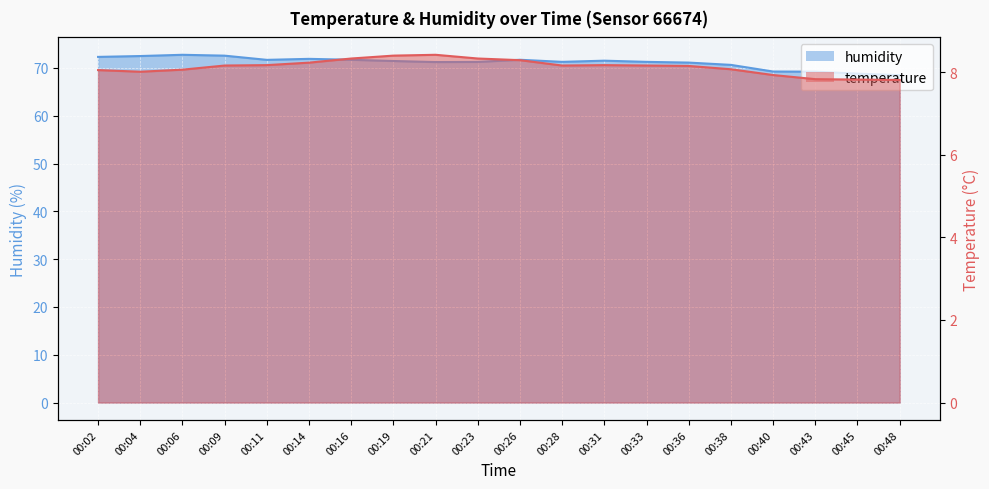

At 00:33, list the series in order from smallest to largest.

temperature, humidity